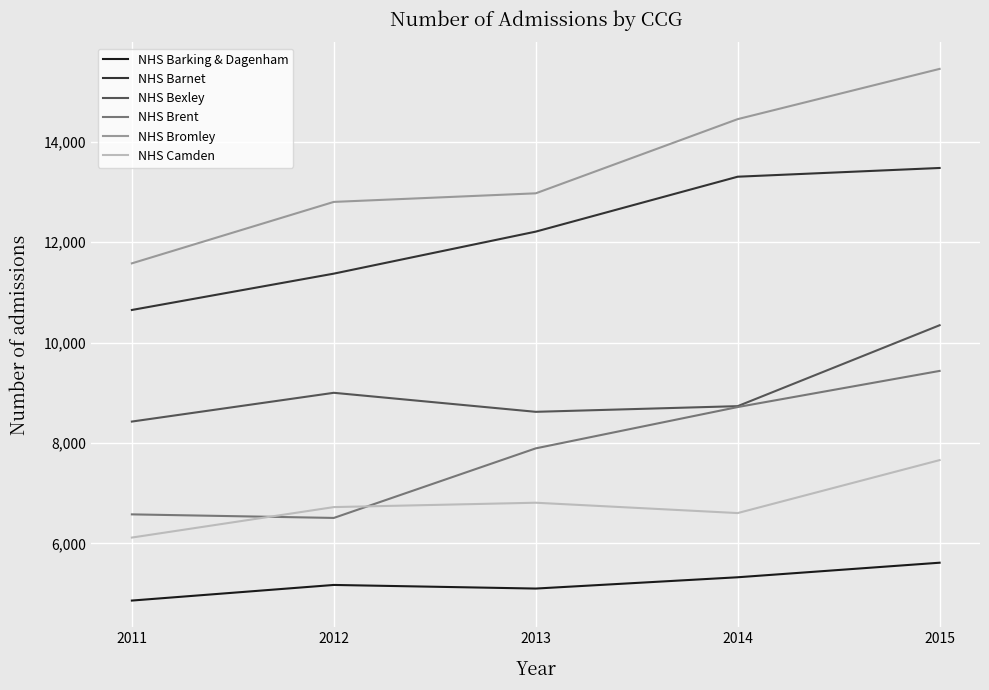

What is the sum of all NHS Bexley values?

45123